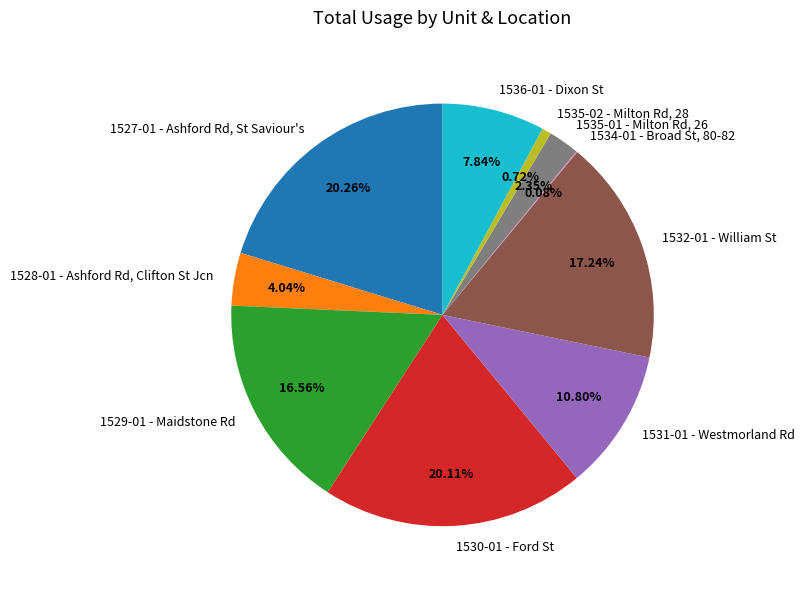

Is there a majority slice in this chart?

No